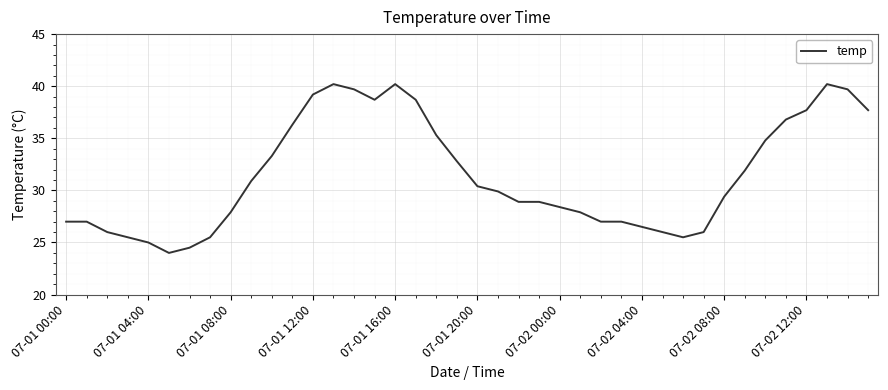

What is the smallest value displayed?

24.0